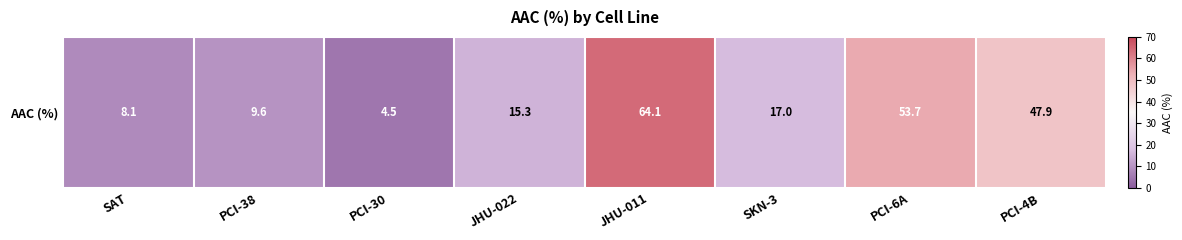

How many categories are shown in the chart?

8